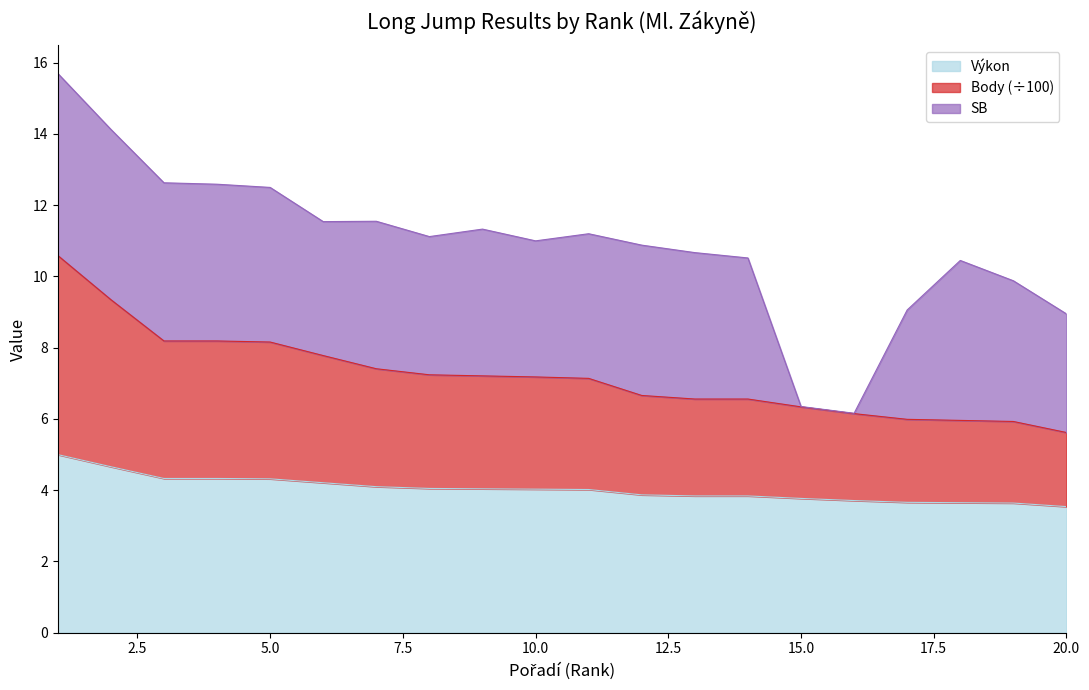

What value does the Body series have at 7?

7.4